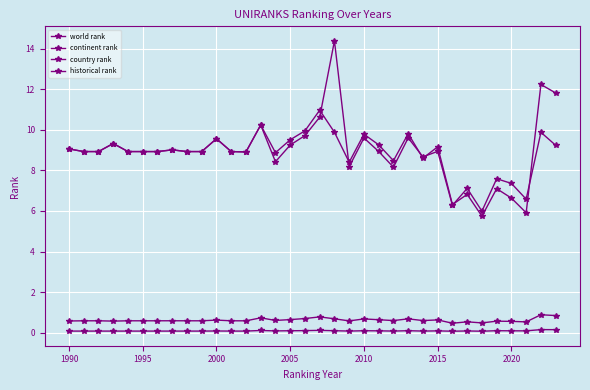

Count the number of categories in the chart.

34